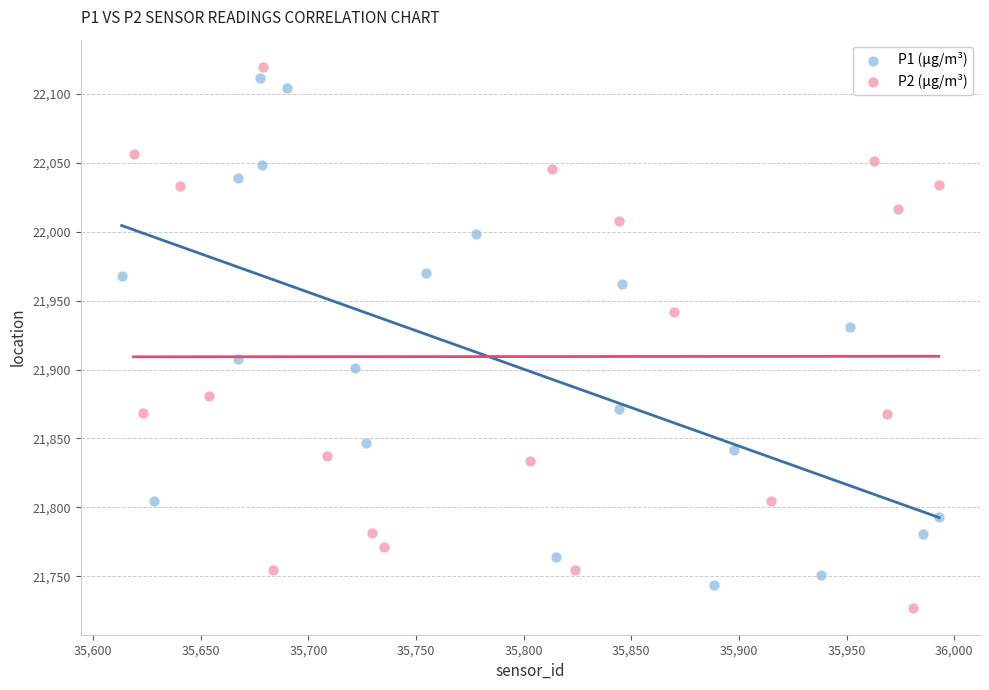

What are all the series names shown in the legend?

P1 (µg/m³), P2 (µg/m³)